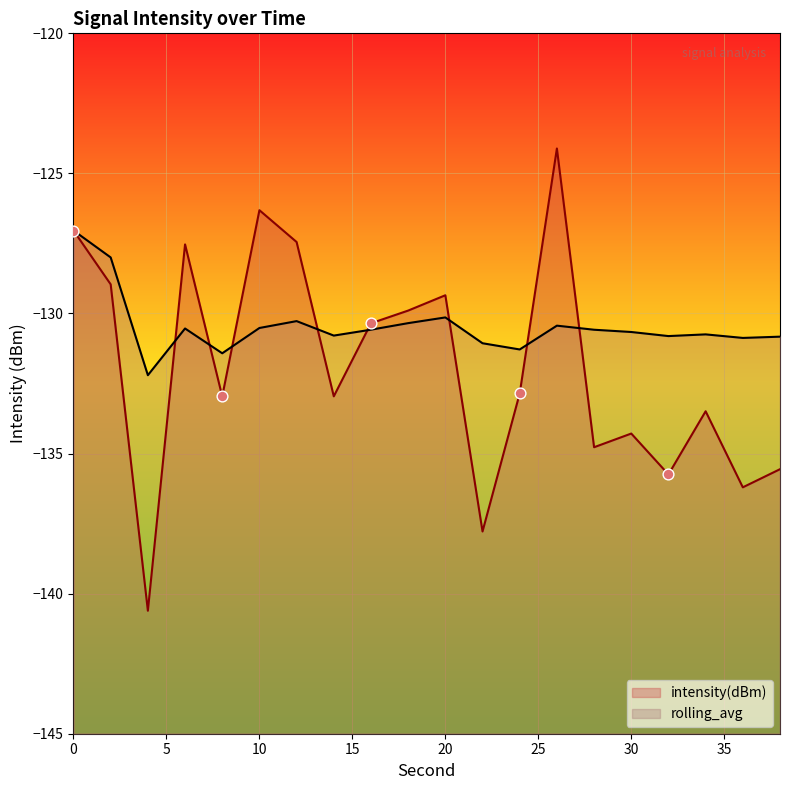

What are all the series names shown in the legend?

intensity(dBm), rolling_avg